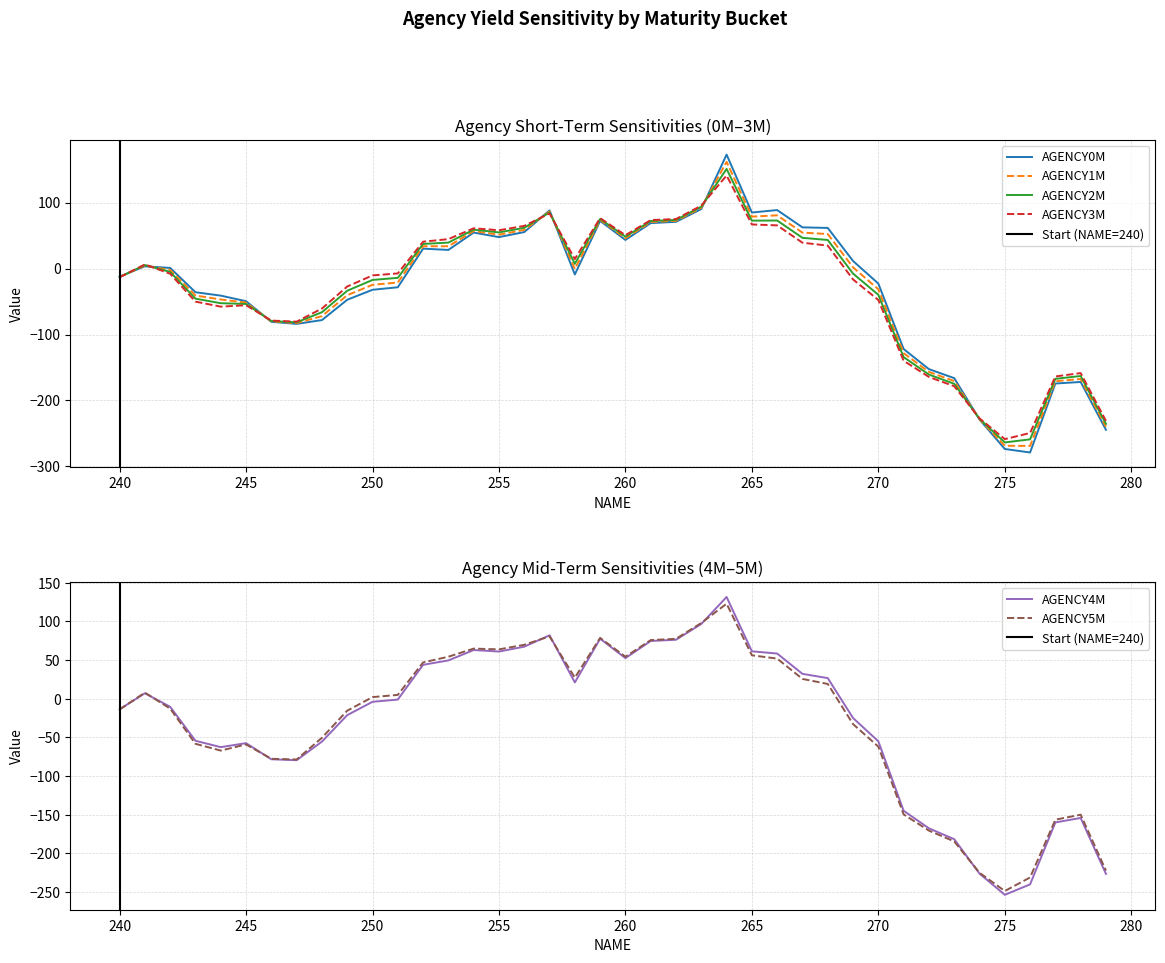

What is the difference between the AGENCY0M values at 240 and 263?

102.4